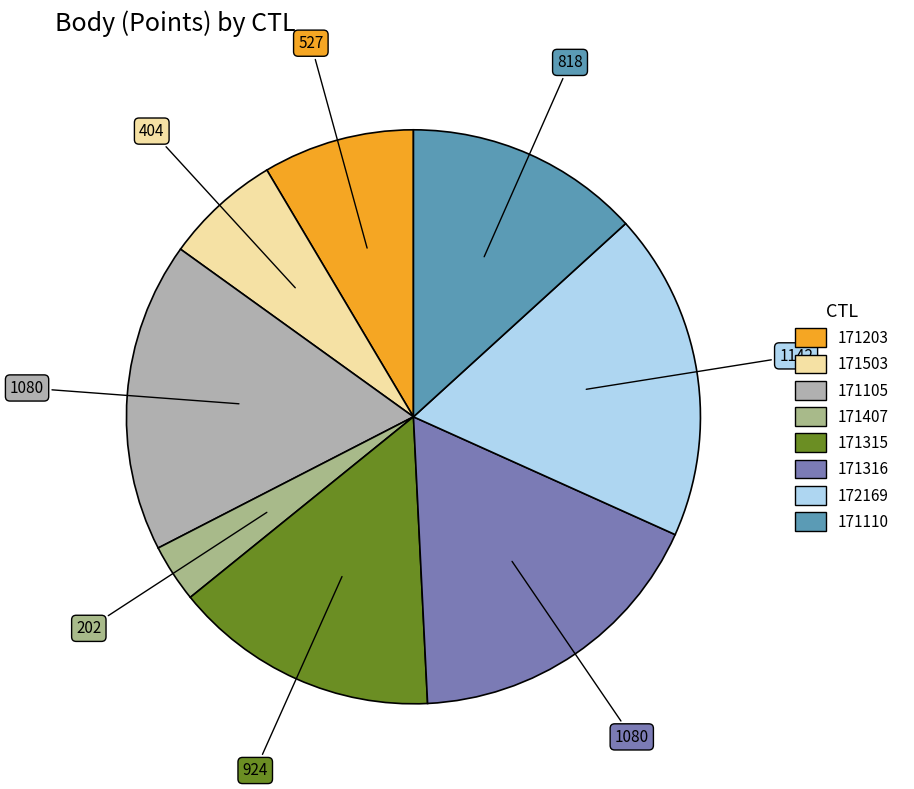

Is there a majority slice in this chart?

No